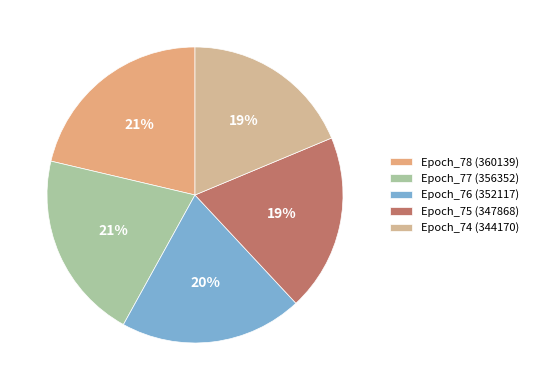

The Epoch_76 (352117) slice represents 26% of the pie. True or false?

False